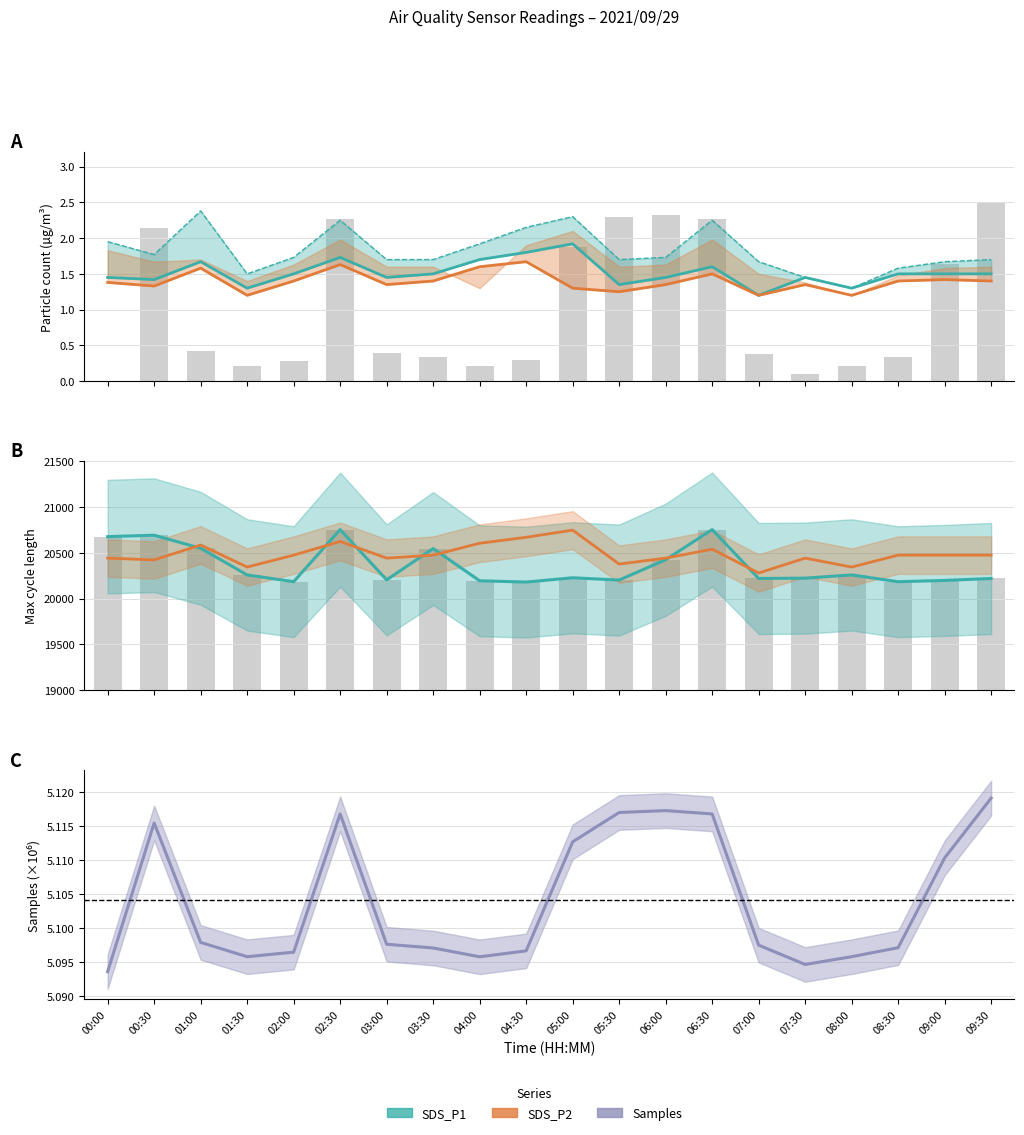

Is the value of Max_cycle at 09:30 greater than the value of SDS_P1 at 09:30?

No